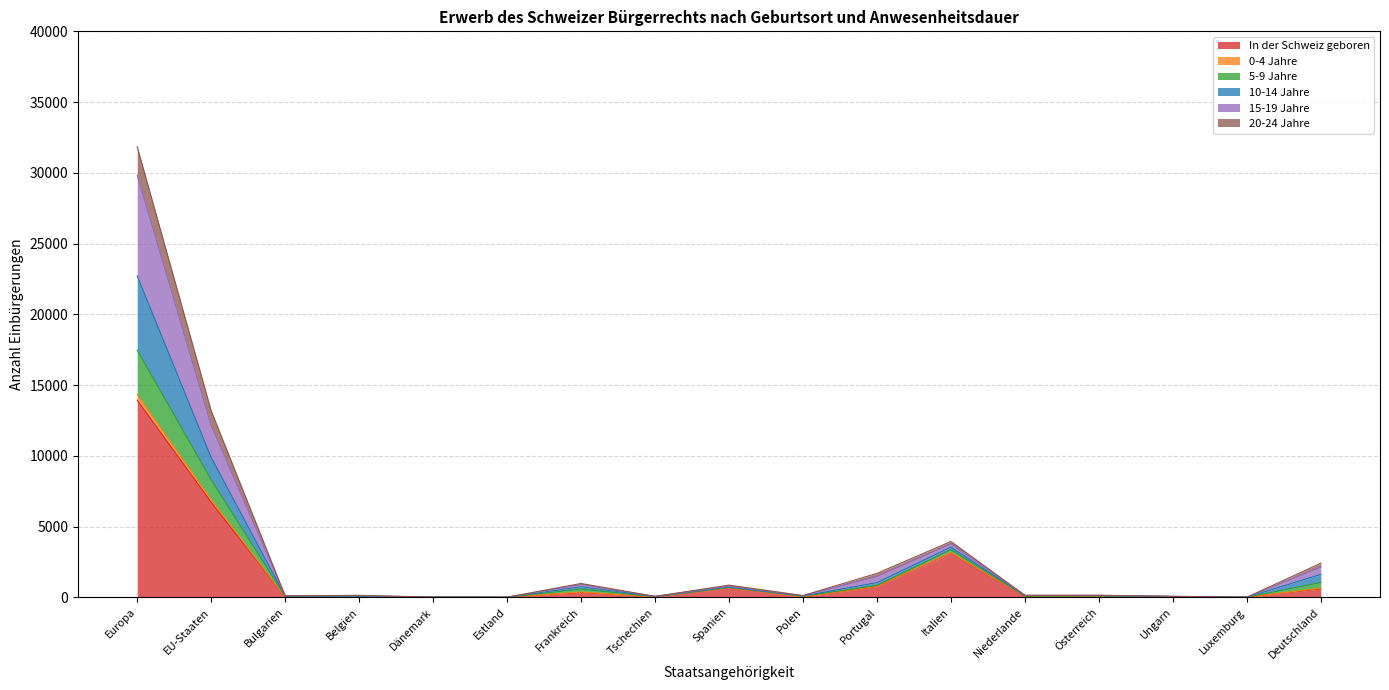

What is the value of the 5-9 Jahre point at the 5th from the left?

14